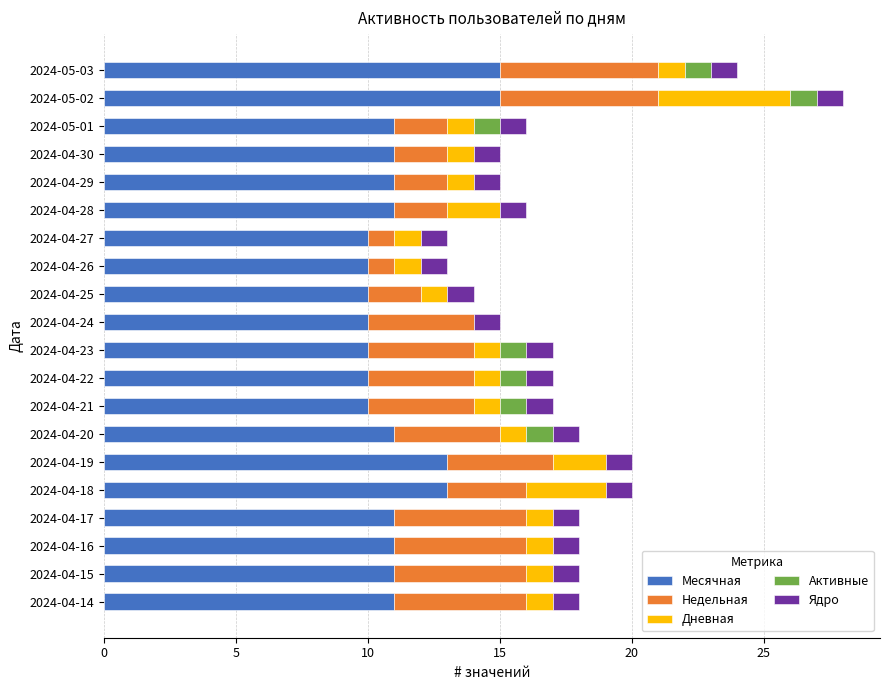

At which category is the sum across all series the highest?

2024-05-02